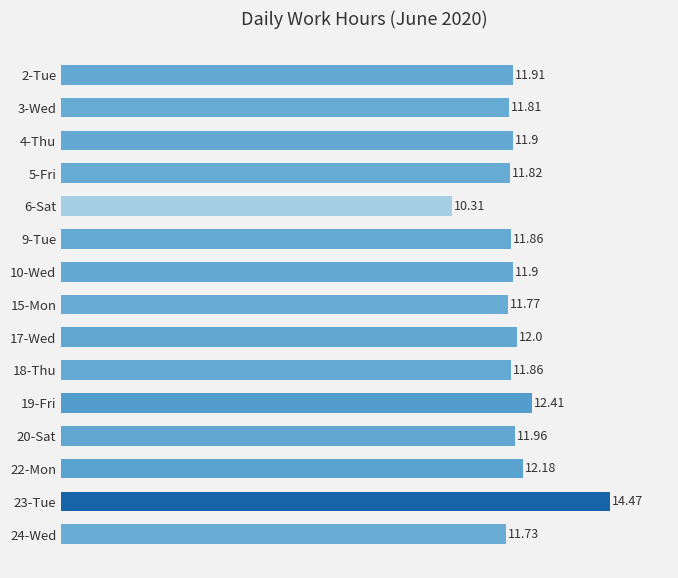

What is the sum of all values?

179.9